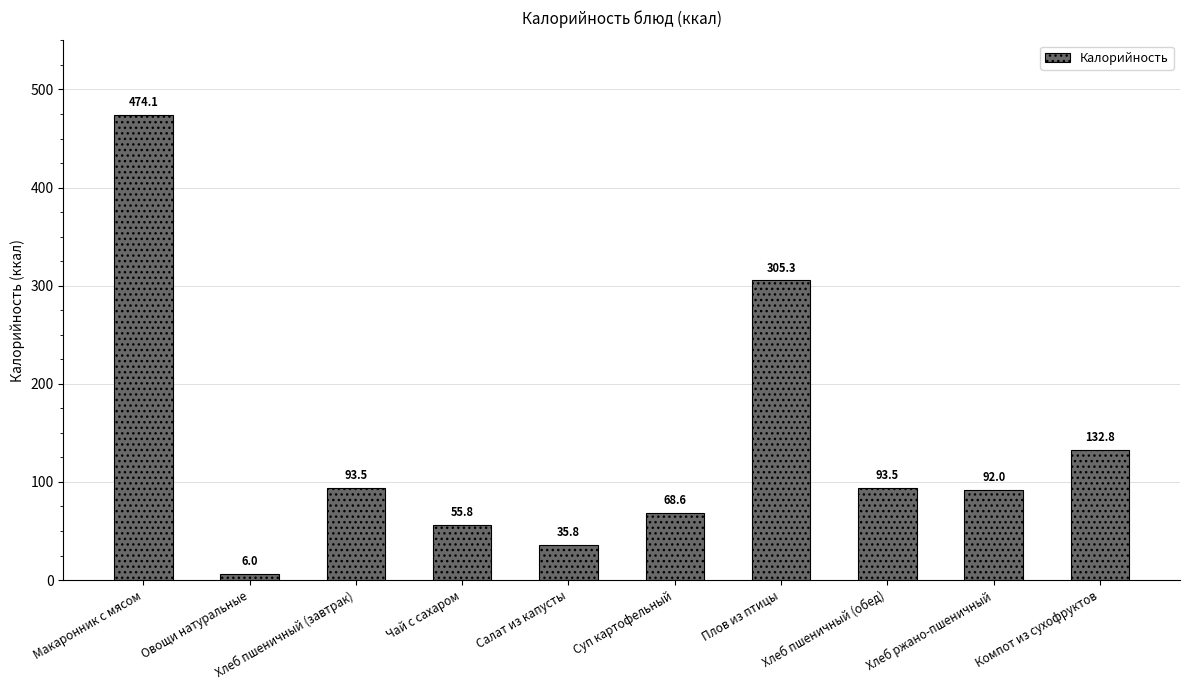

What is the sum of all values?

1357.5